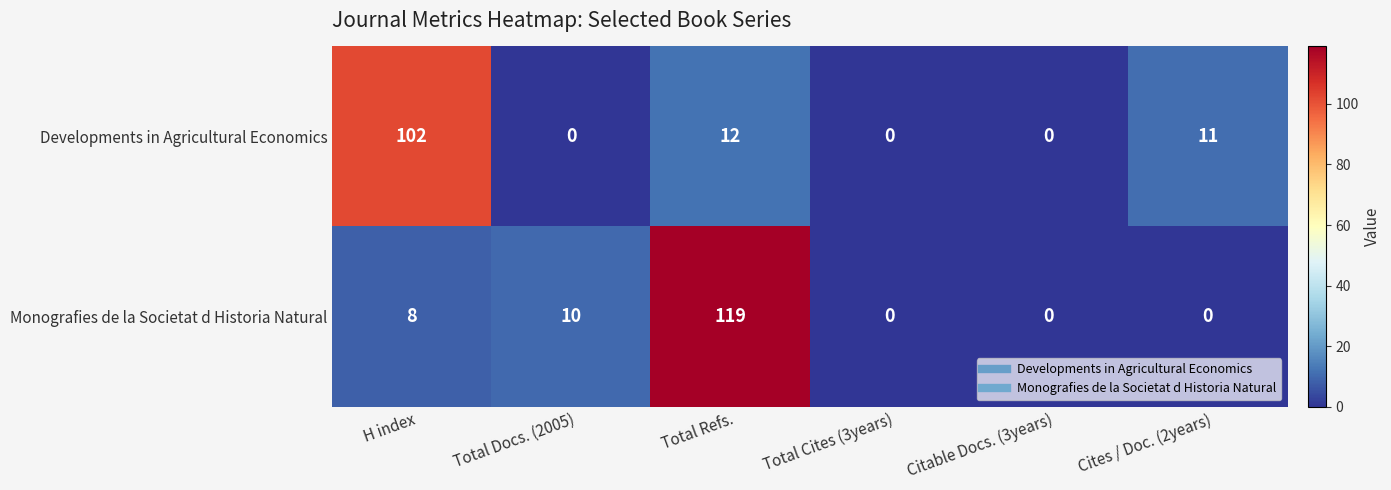

What is the maximum value shown in the chart?

119